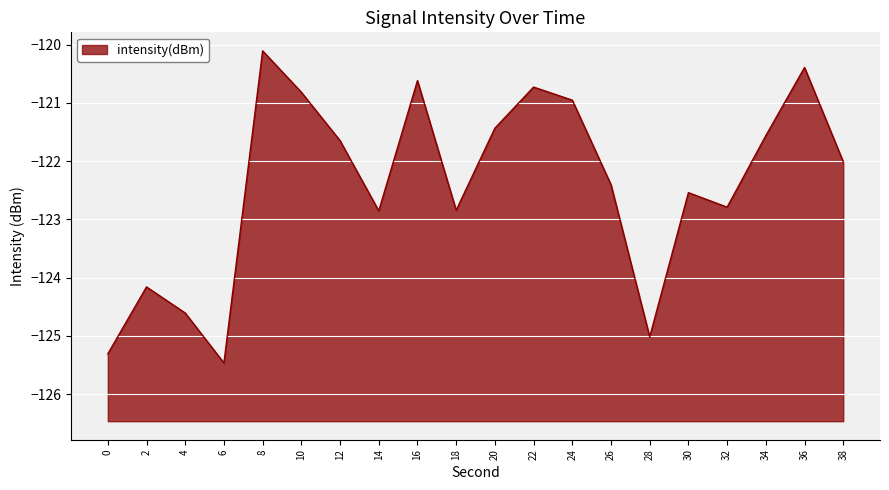

What is the difference between the maximum and minimum values?

5.4